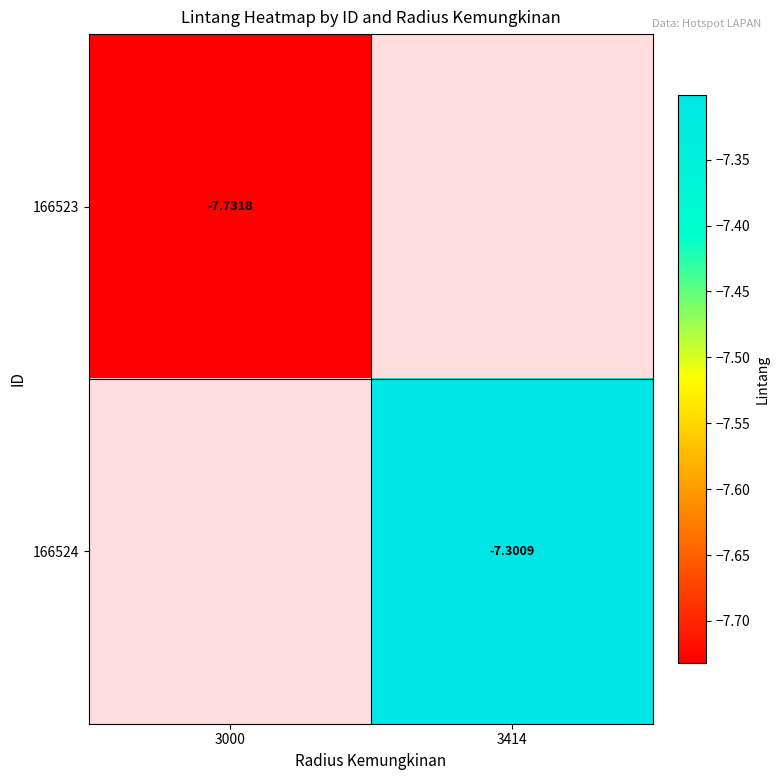

How many data points does each series have?

2